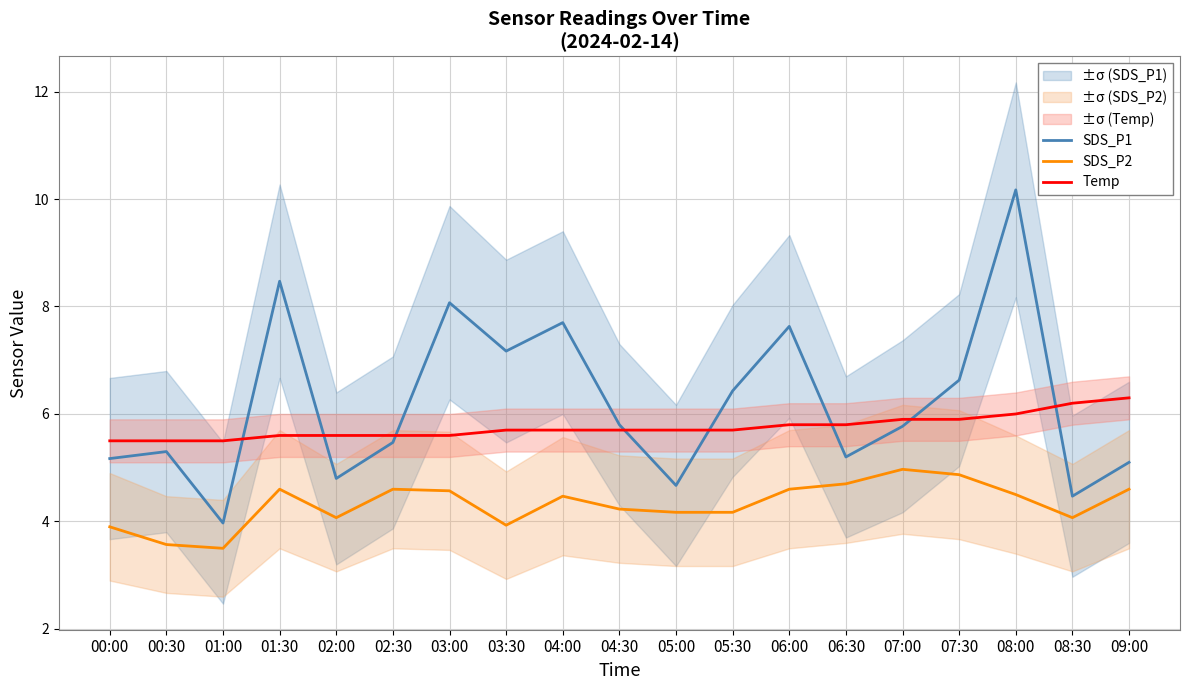

True or false: Temp and SDS_P2 cross at least once.

False